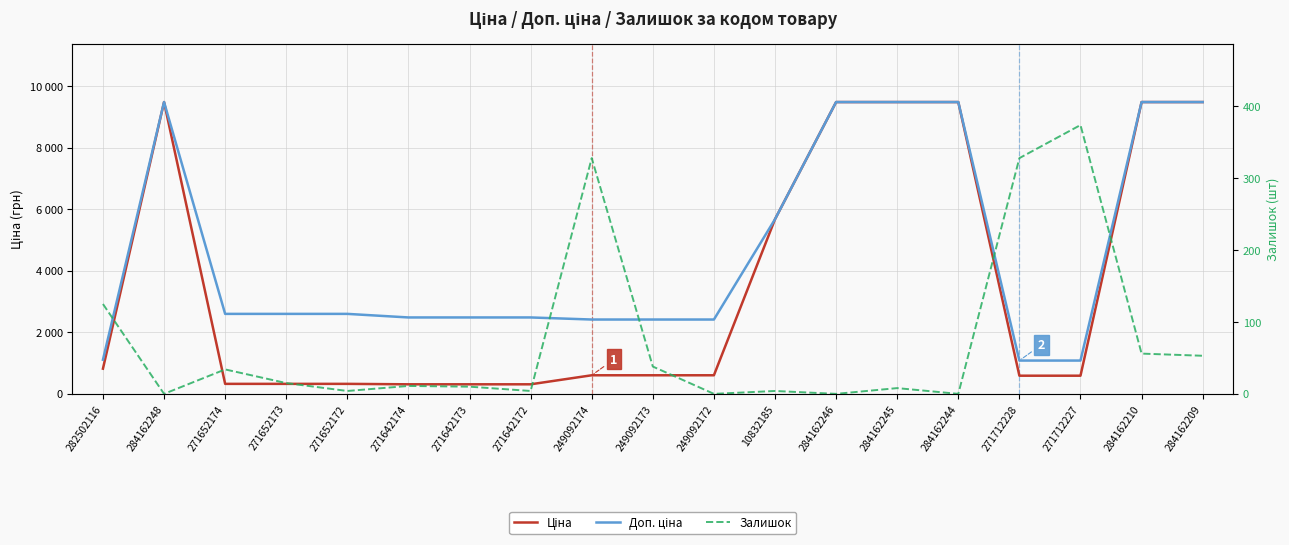

Is it true that Доп. ціна equals 1774.6 at 282502116?

False